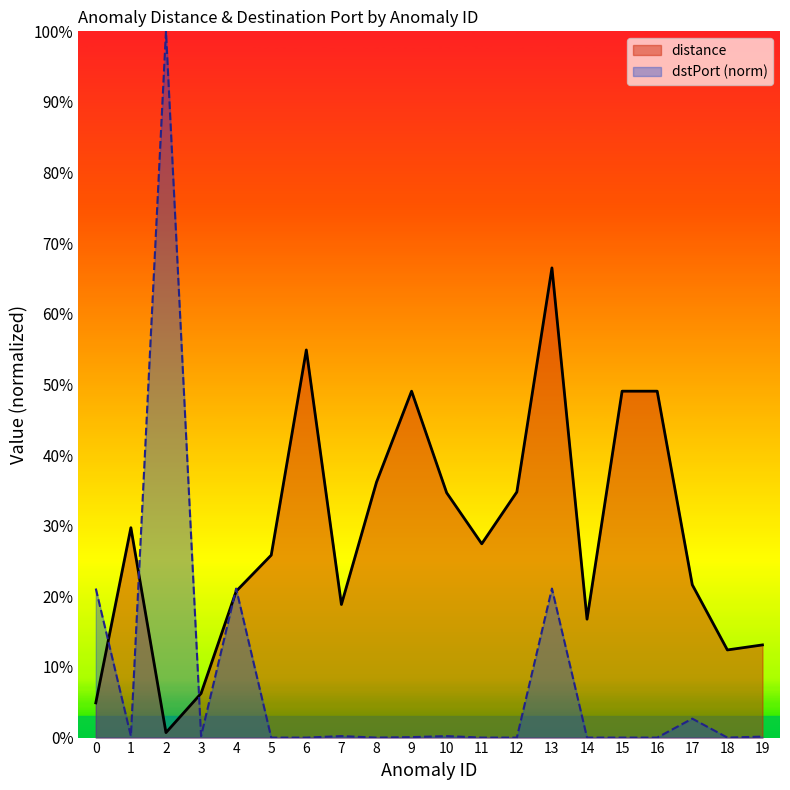

What is the average value of the dstPort (norm) series?

0.1